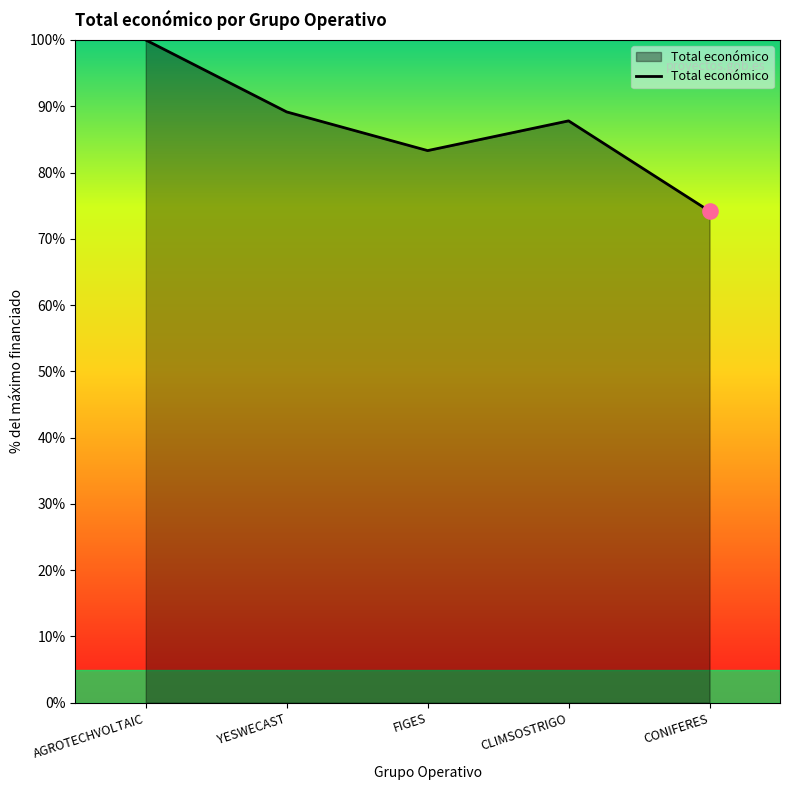

Which has a higher value, AGROTECHVOLTAIC or CLIMSOSTRIGO?

AGROTECHVOLTAIC